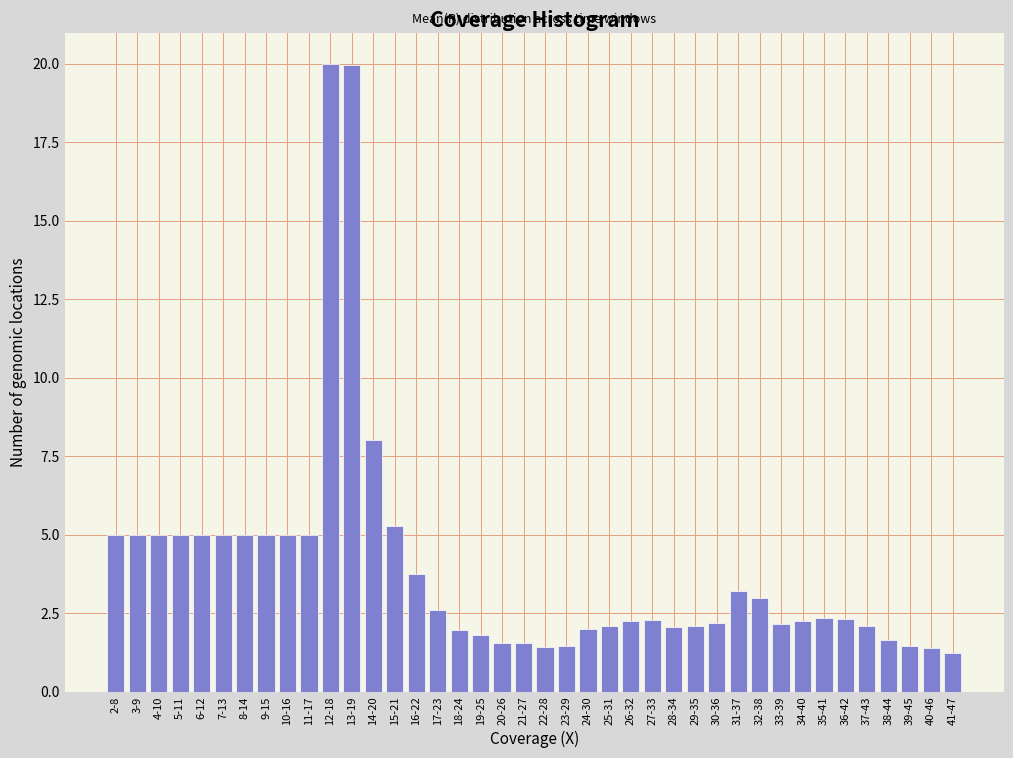

What is the greatest value displayed?

20.0